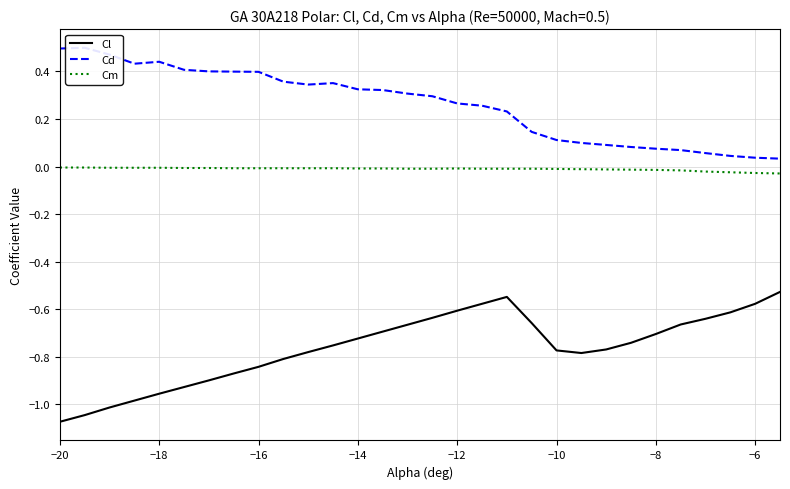

How many interior local peaks does the Cl series have?

1